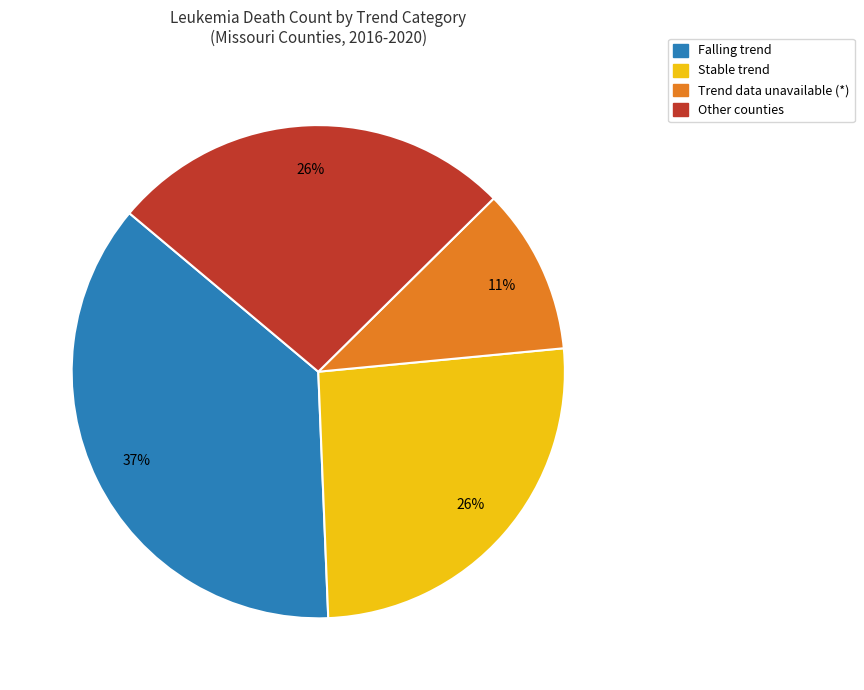

True or false: Trend data unavailable (*) accounts for 1% of the total.

False